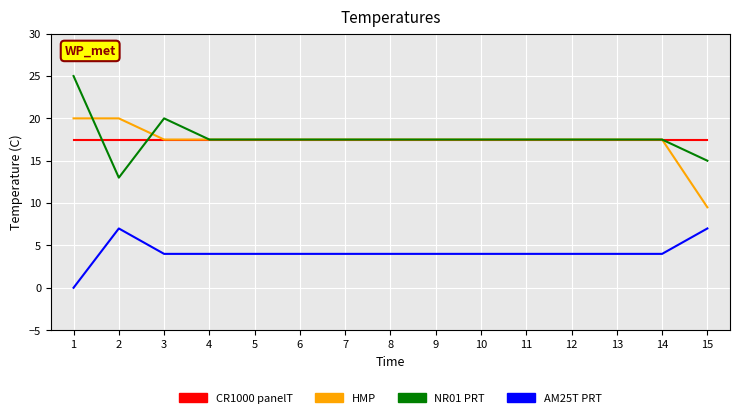

What is the total value across all series at 6?

56.5